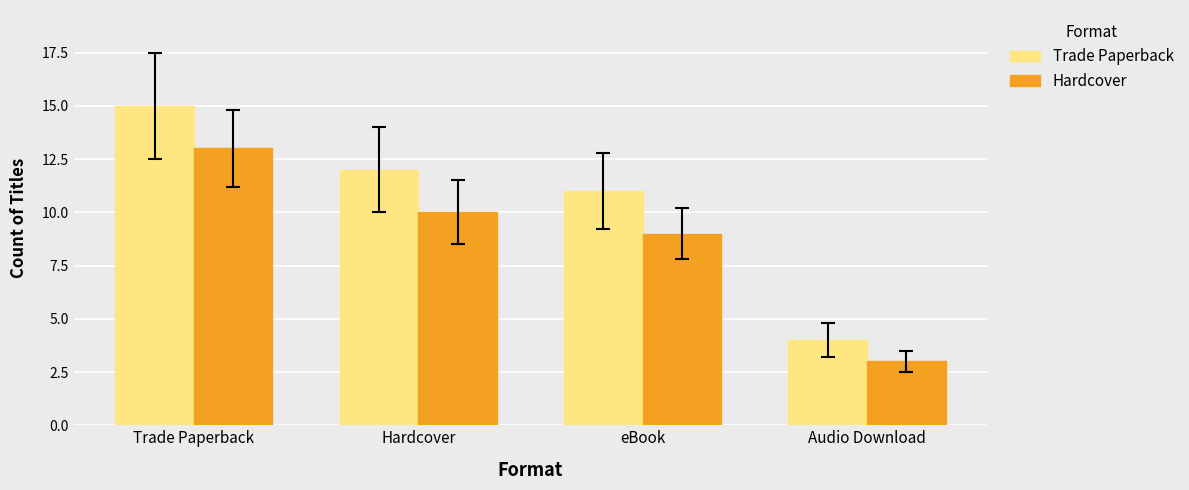

What is the label of the 4th bar from the right?

Trade Paperback